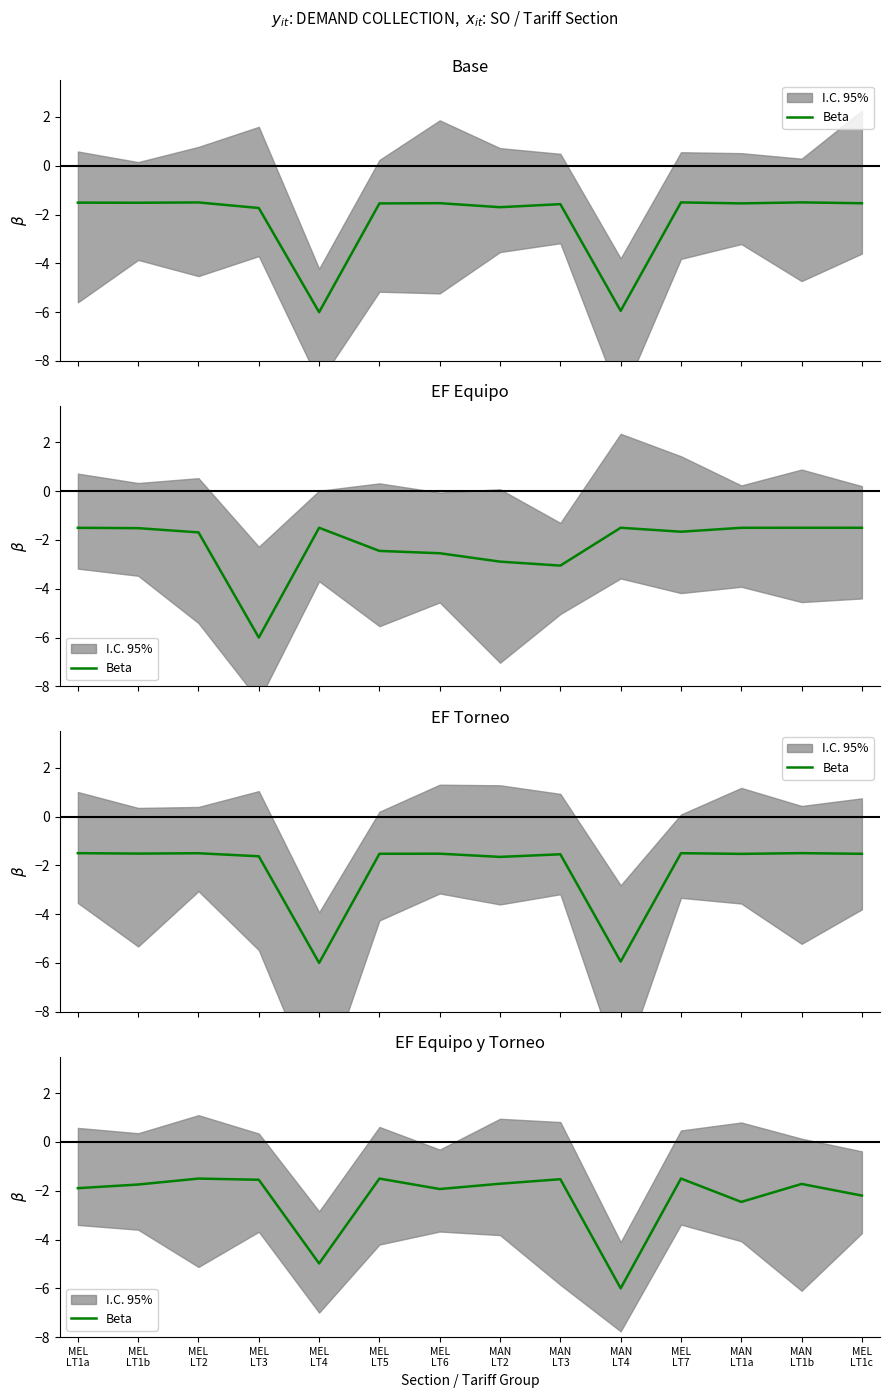

The chart shows a value of -2.3 at MEL
LT1b. True or false?

False